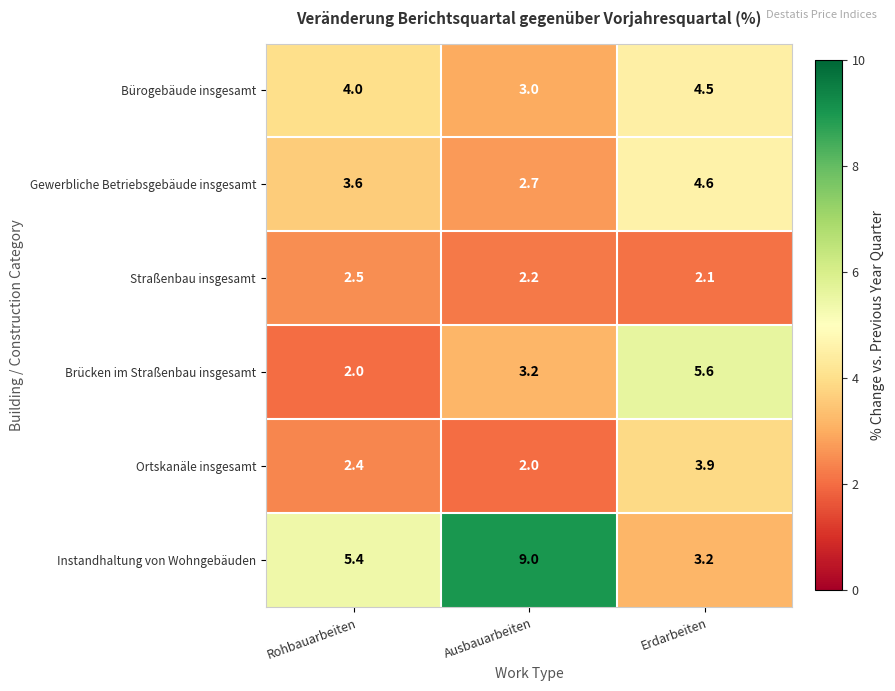

True or false: Instandhaltung von Wohngebäuden has a value of 2.7 at Rohbauarbeiten.

False